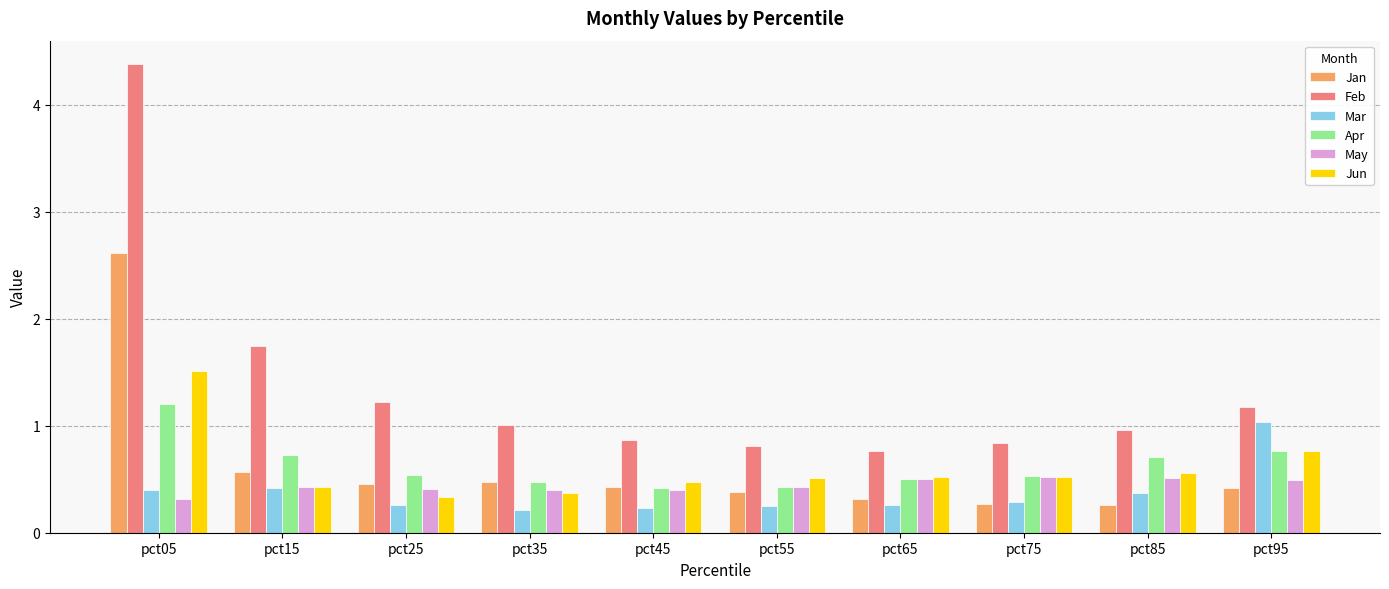

Which series has the largest range (max minus min)?

Feb